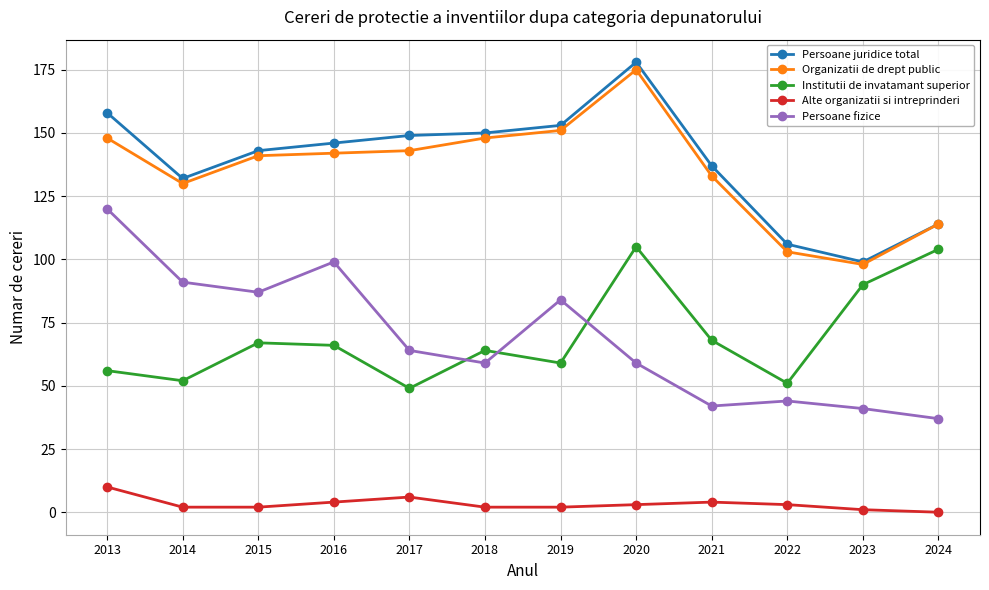

At which label does Persoane fizice reach its minimum?

2024